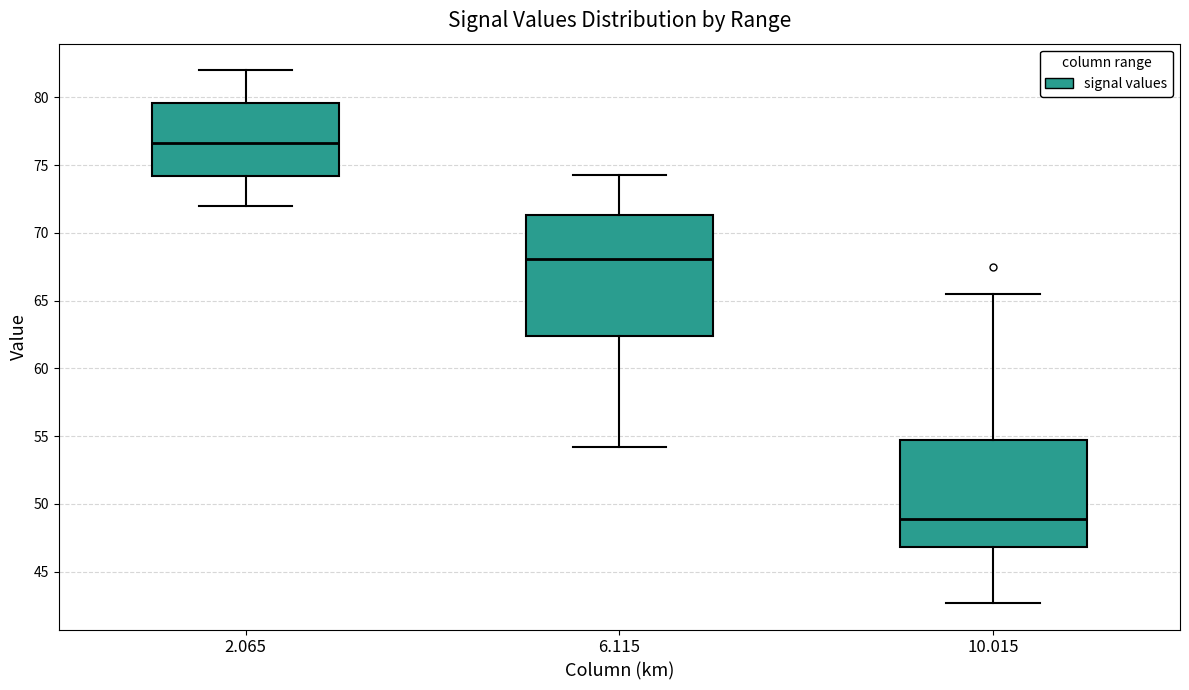

Reading left to right, transcribe this box plot: for each box, give where its median line is, the range the box spans, and where its two whiskers end, as read against the y-axis. The values are not printed on the chart, so give them approximately, as read against the axis.

2.065: median 76.5, box 74.0 to 79.5, whiskers 72.0 to 82.0
6.115: median 68.0, box 62.5 to 71.5, whiskers 54.0 to 74.5
10.015: median 49.0, box 47.0 to 54.5, whiskers 42.5 to 65.5